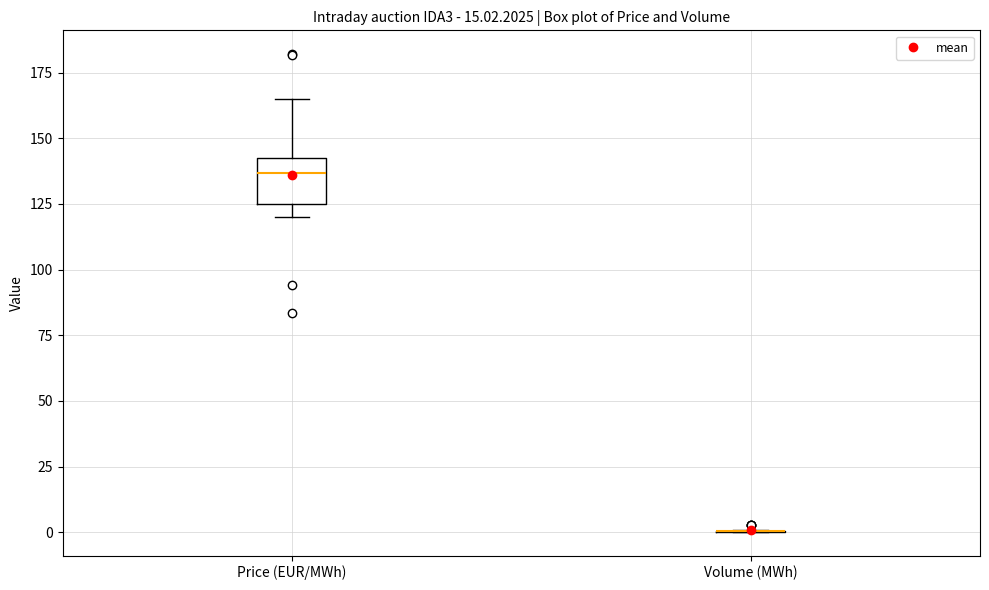

Reading left to right, transcribe this box plot: for each box, give where its median line is, the range the box spans, and where its two whiskers end, as read against the y-axis. The values are not printed on the chart, so give them approximately, as read against the axis.

Price (EUR/MWh): median 135, box 125 to 145, whiskers 120 to 165
Volume (MWh): box collapsed to a line at 0, whiskers 0 to 0